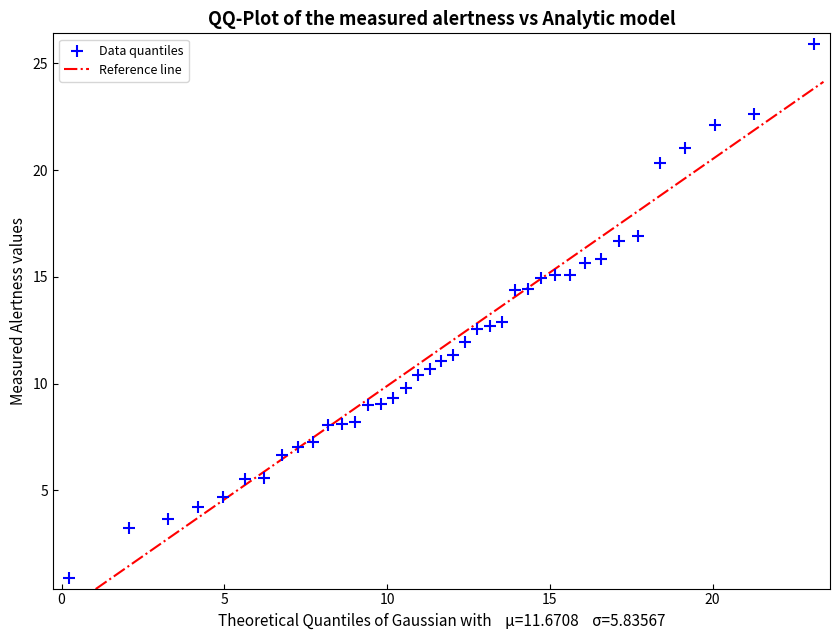

What is the range of X values (max minus min)?

22.9